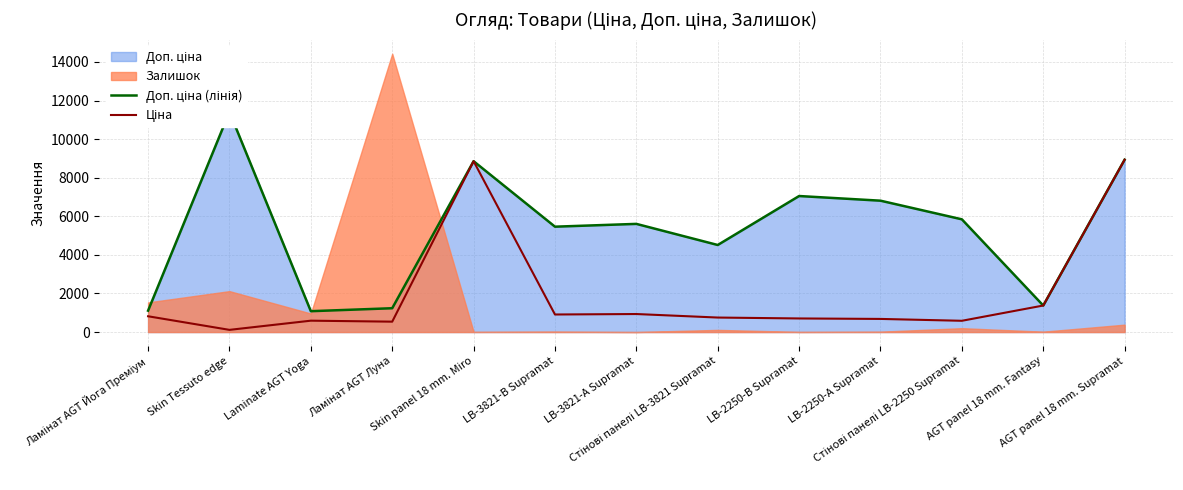

At LB-3821-А Supramat, list the series in order from largest to smallest.

Доп. ціна (лінія), Ціна